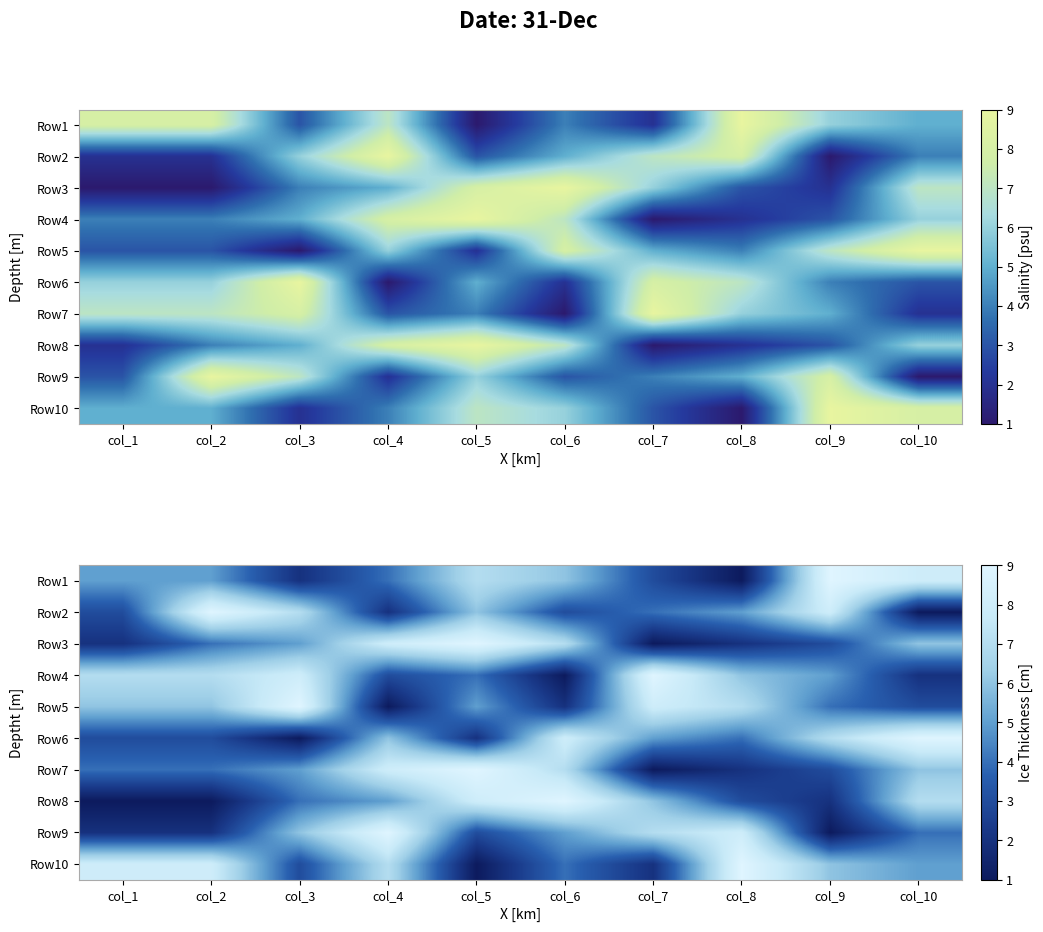

True or false: Row5 has a value of 8 at col_7.

True